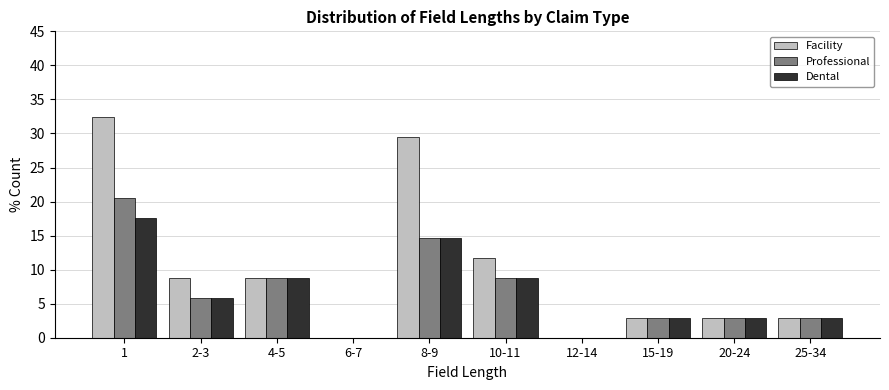

Reading left to right, list all the values displayed in this chart.

Facility: 1=32.4	2-3=8.8	4-5=8.8	6-7=0.0	8-9=29.4	10-11=11.8	12-14=0.0	15-19=2.9	20-24=2.9	25-34=2.9
Professional: 1=20.6	2-3=5.9	4-5=8.8	6-7=0.0	8-9=14.7	10-11=8.8	12-14=0.0	15-19=2.9	20-24=2.9	25-34=2.9
Dental: 1=17.6	2-3=5.9	4-5=8.8	6-7=0.0	8-9=14.7	10-11=8.8	12-14=0.0	15-19=2.9	20-24=2.9	25-34=2.9